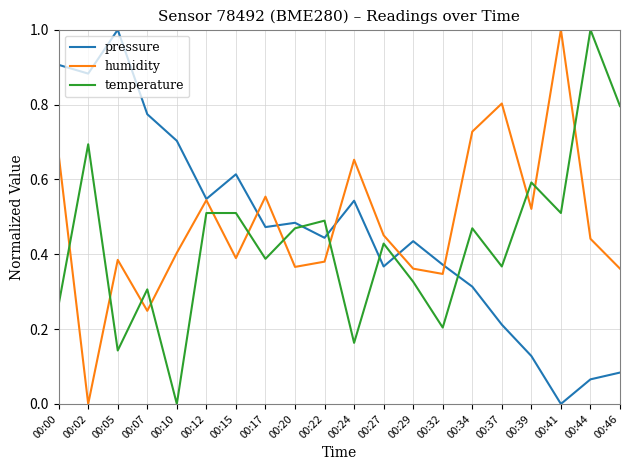

At which category does humidity reach its first local peak?

00:05